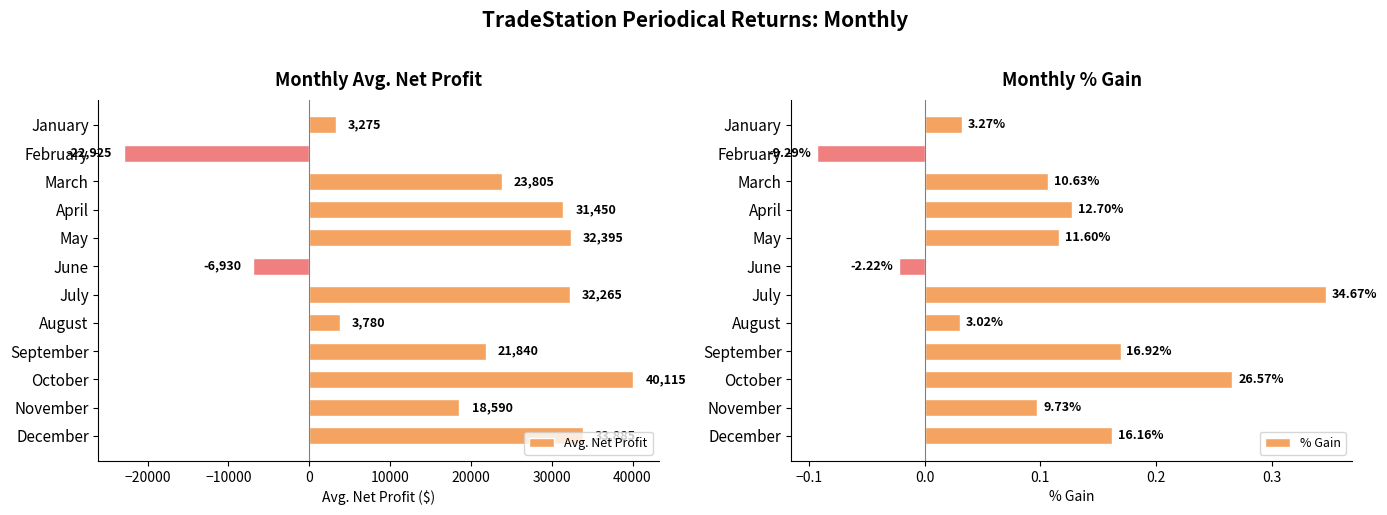

Is it true that Avg. Net Profit equals 42692 at March?

False